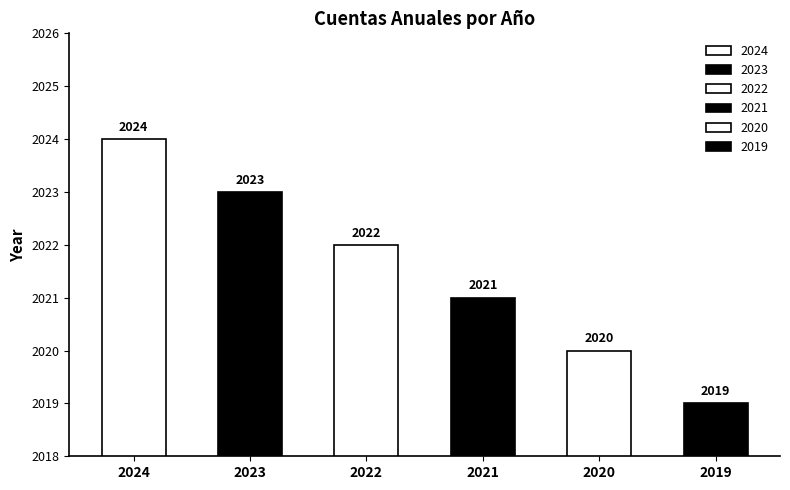

Where is the data nearest to the value 2021?

Cuentas anuales 2021